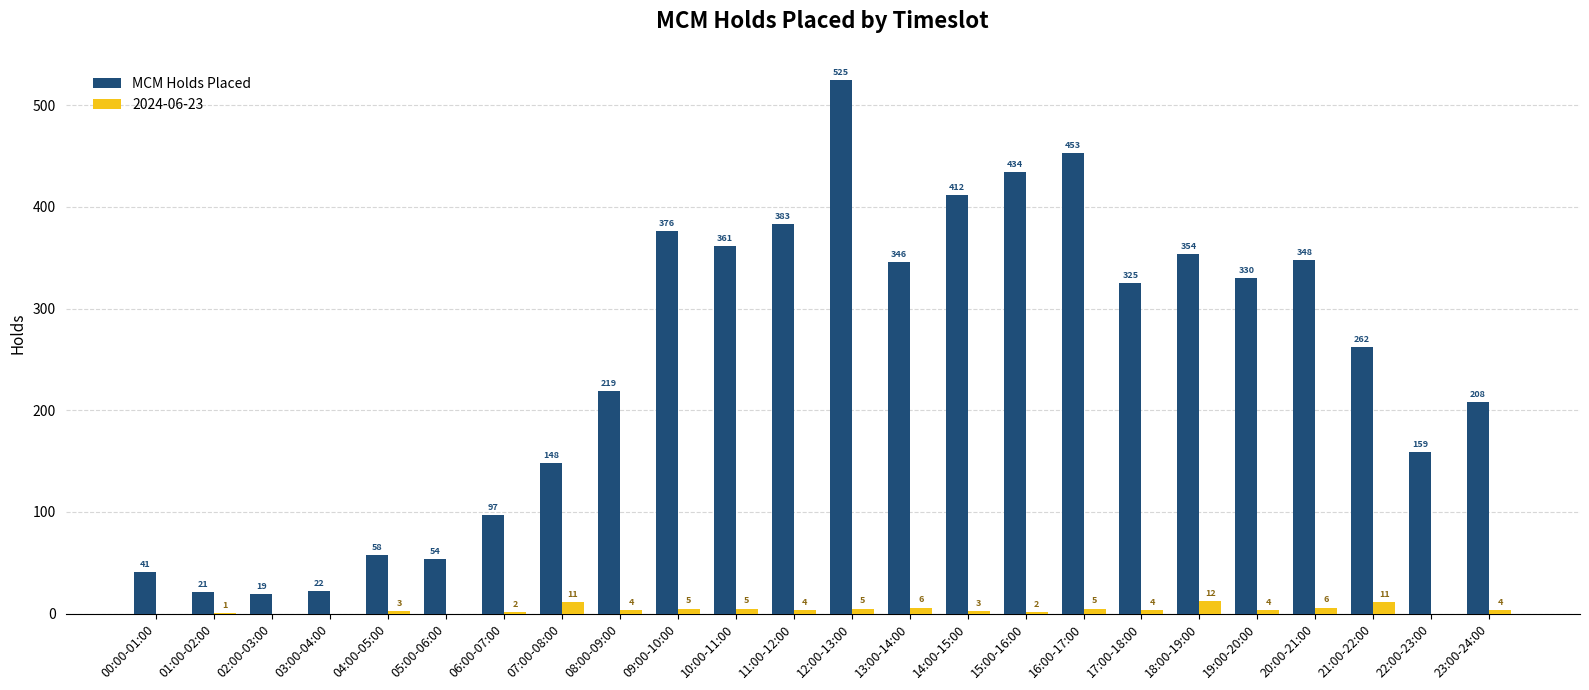

Reading left to right, list all the values displayed in this chart.

MCM Holds Placed: 00:00-01:00=41	01:00-02:00=21	02:00-03:00=19	03:00-04:00=22	04:00-05:00=58	05:00-06:00=54	06:00-07:00=97	07:00-08:00=148	08:00-09:00=219	09:00-10:00=376	10:00-11:00=361	11:00-12:00=383	12:00-13:00=525	13:00-14:00=346	14:00-15:00=412	15:00-16:00=434	16:00-17:00=453	17:00-18:00=325	18:00-19:00=354	19:00-20:00=330	20:00-21:00=348	21:00-22:00=262	22:00-23:00=159	23:00-24:00=208
2024-06-23: 00:00-01:00=0	01:00-02:00=1	02:00-03:00=0	03:00-04:00=0	04:00-05:00=3	05:00-06:00=0	06:00-07:00=2	07:00-08:00=11	08:00-09:00=4	09:00-10:00=5	10:00-11:00=5	11:00-12:00=4	12:00-13:00=5	13:00-14:00=6	14:00-15:00=3	15:00-16:00=2	16:00-17:00=5	17:00-18:00=4	18:00-19:00=12	19:00-20:00=4	20:00-21:00=6	21:00-22:00=11	22:00-23:00=0	23:00-24:00=4